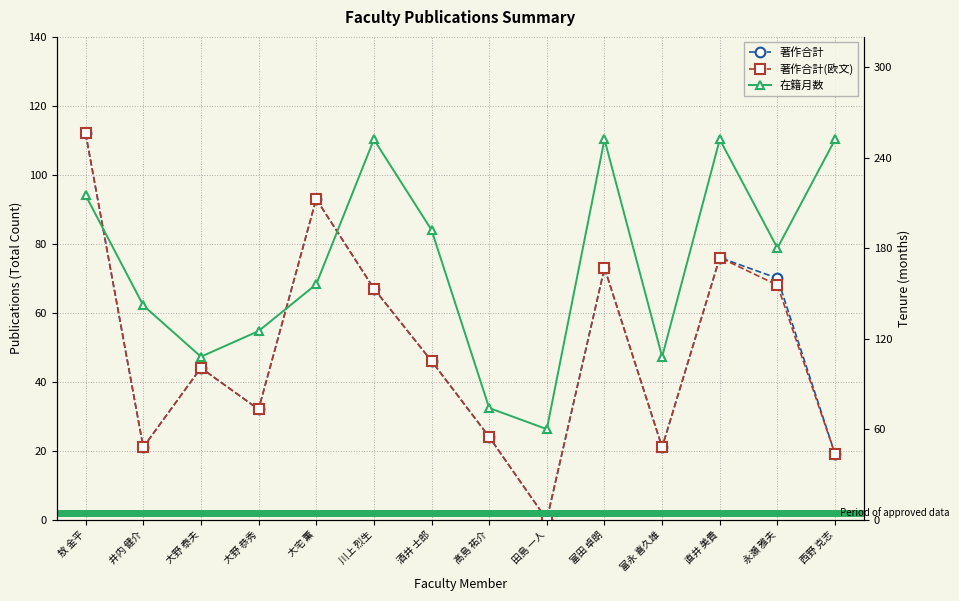

Reading left to right, list all the values displayed in this chart.

著作合計: 112	21	44	32	93	67	46	24	0	73	21	76	70	19
著作合計(欧文): 112	21	44	32	93	67	46	24	0	73	21	76	68	19
在籍月数: 215	142	108	125	156	252	192	74	60	252	108	252	180	252